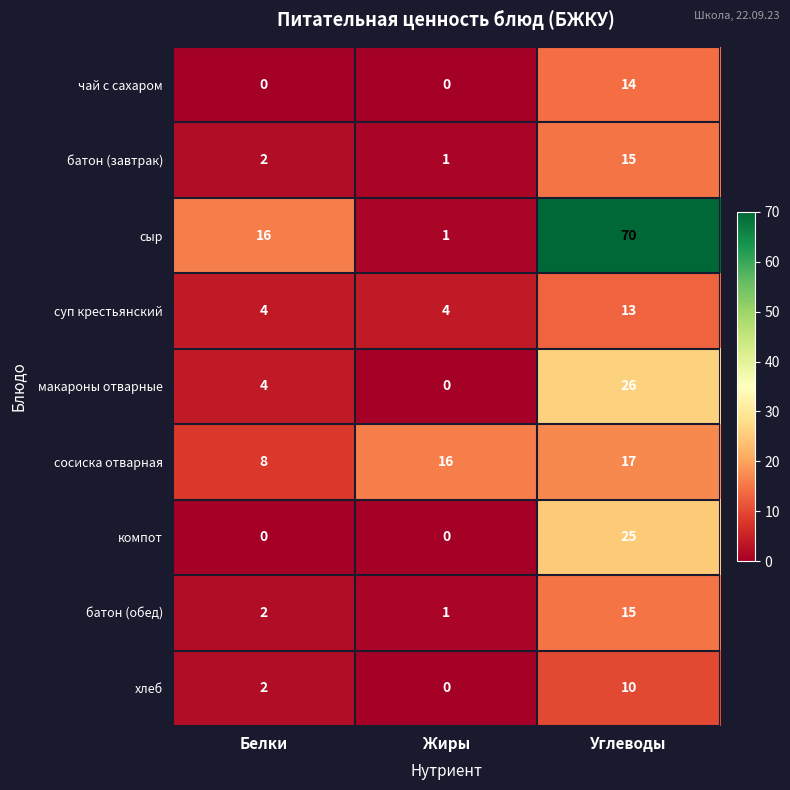

Rank the categories by батон (завтрак) value from lowest to highest.

Жиры, Белки, Углеводы